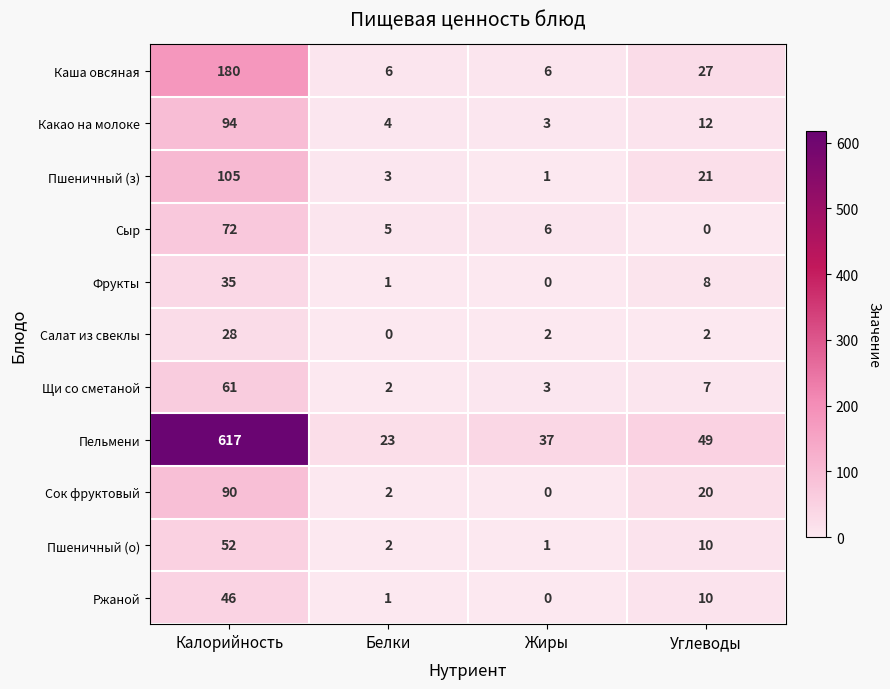

The Каша овсяная series shows 3 at Жиры. True or false?

False